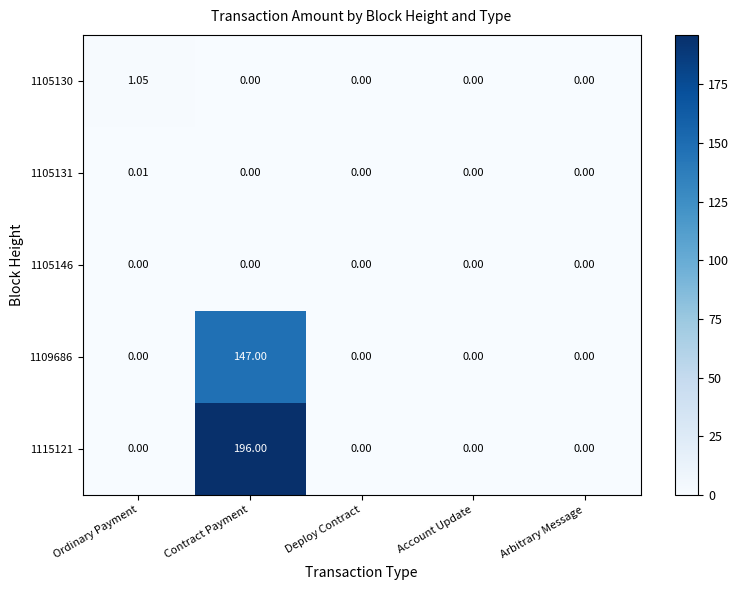

Which category has the highest value in the 1115121 series?

Contract Payment